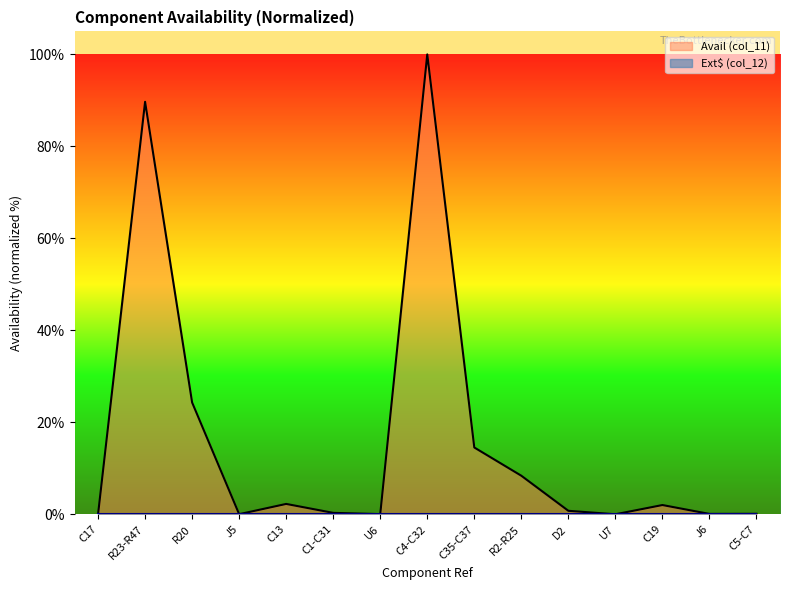

At which category does the chart reach its peak across all series?

C4-C32